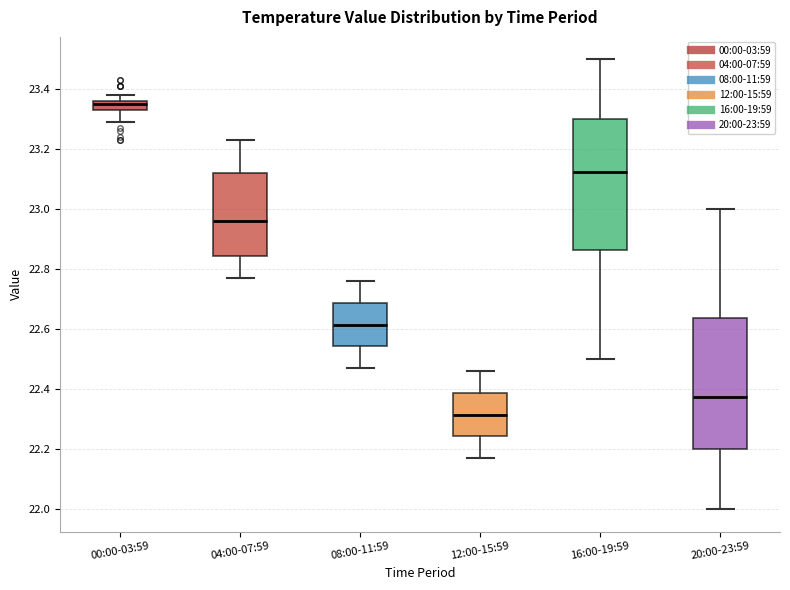

Which box's median line is the highest?

00:00-03:59